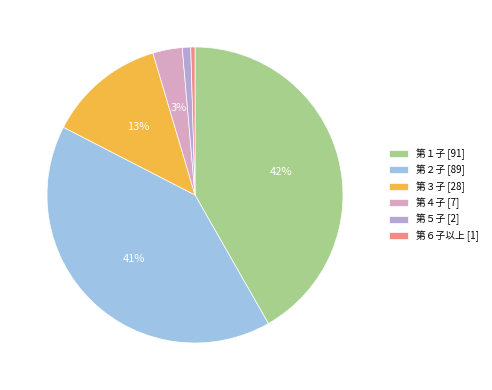

To the nearest percent, what is the difference between the 第６子以上 and 第４子 slice percentages?

3%